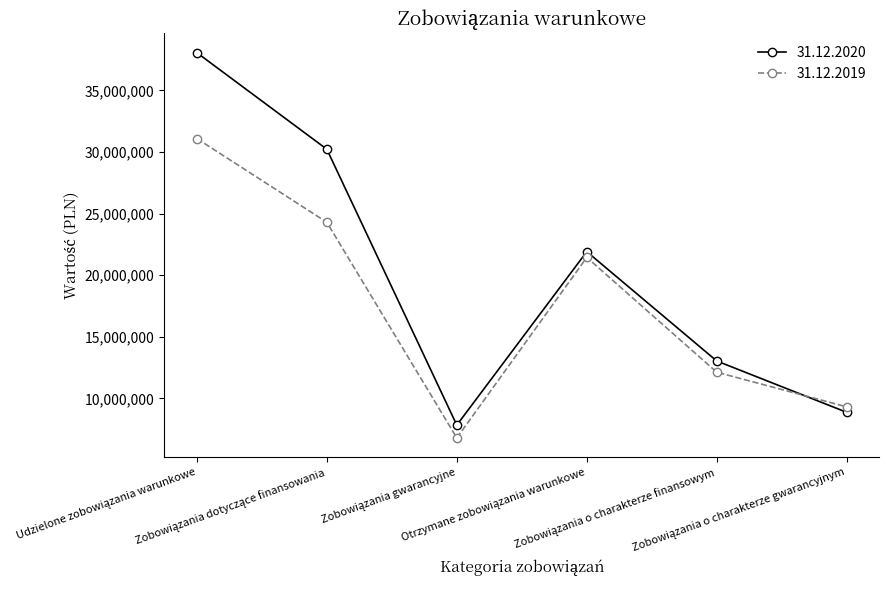

How many interior local peaks does the 31.12.2019 series have?

1